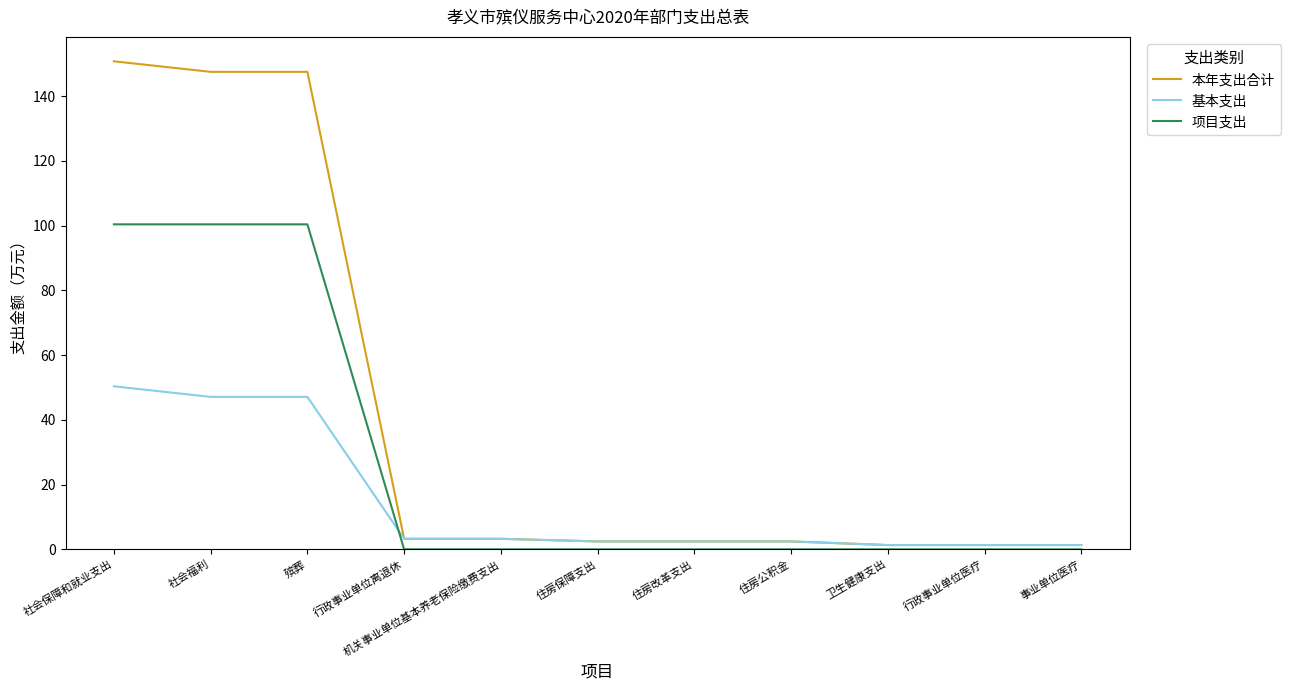

True or false: 本年支出合计 and 项目支出 intersect in this chart.

False